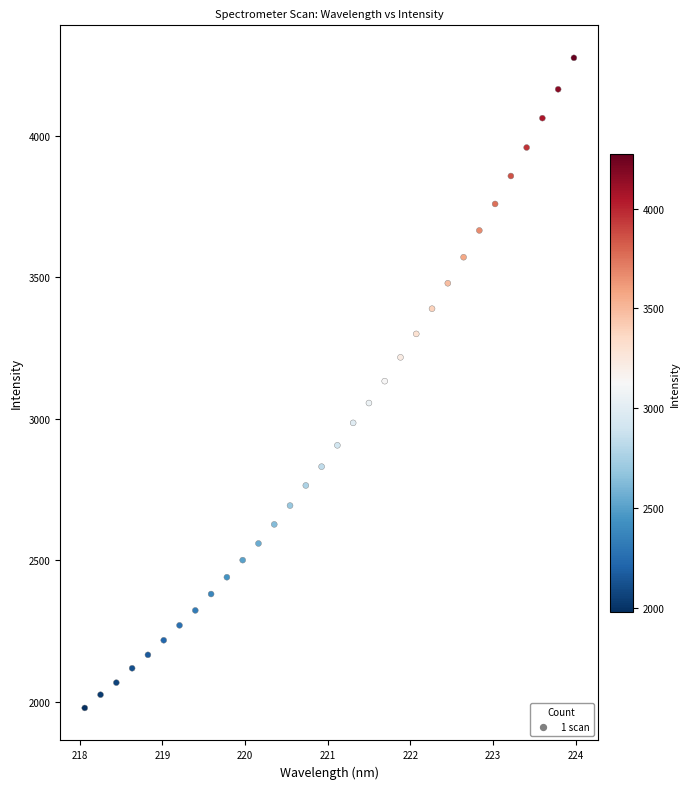

What is the range of X values (max minus min)?

5.9